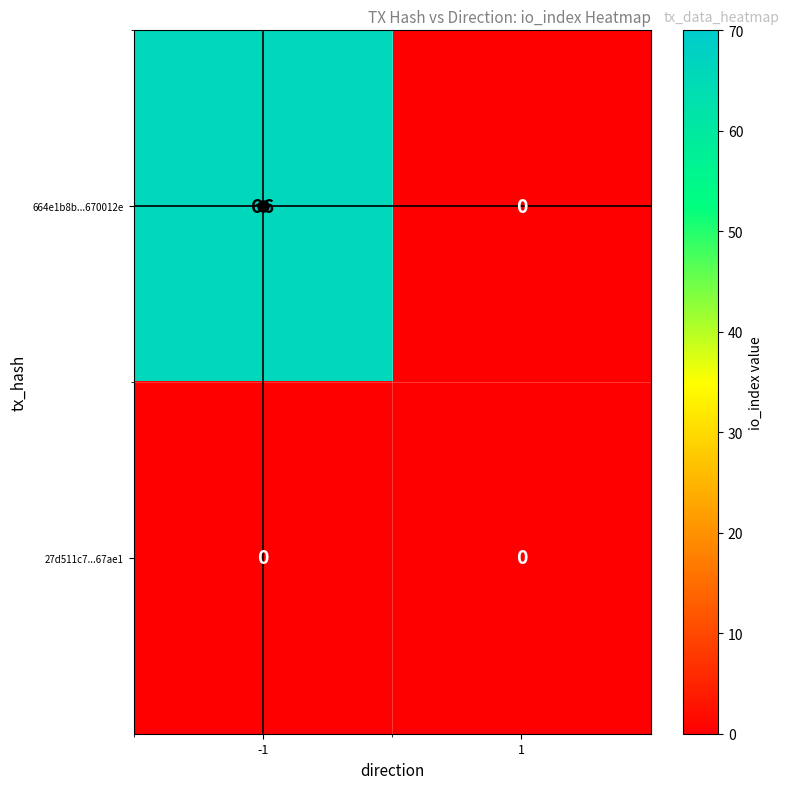

What is the difference between the maximum and minimum values in the 664e1b8b...670012e series?

66